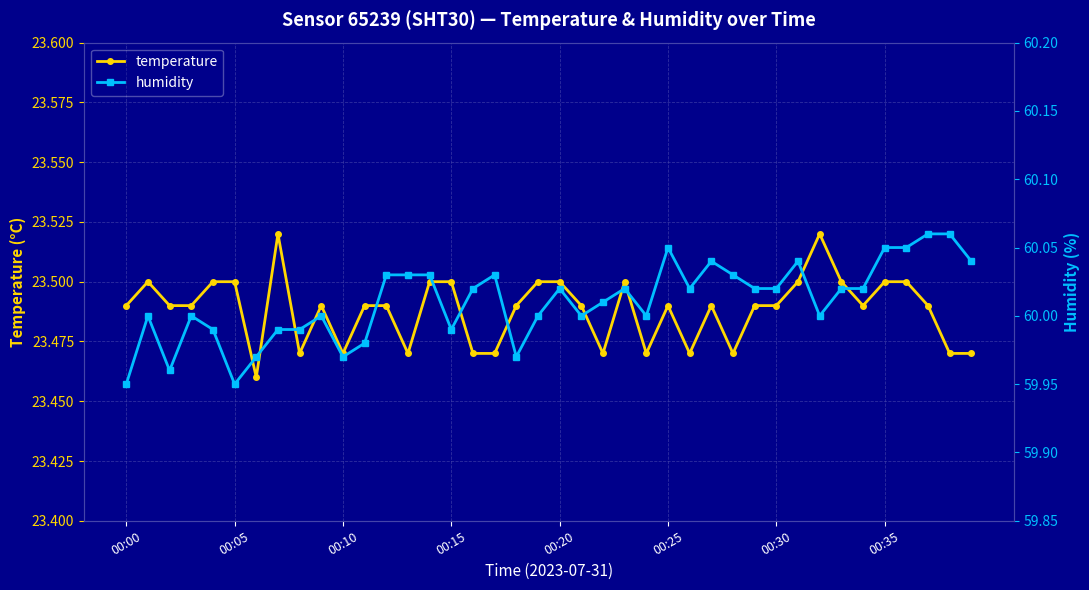

What is the smallest value displayed?

23.5